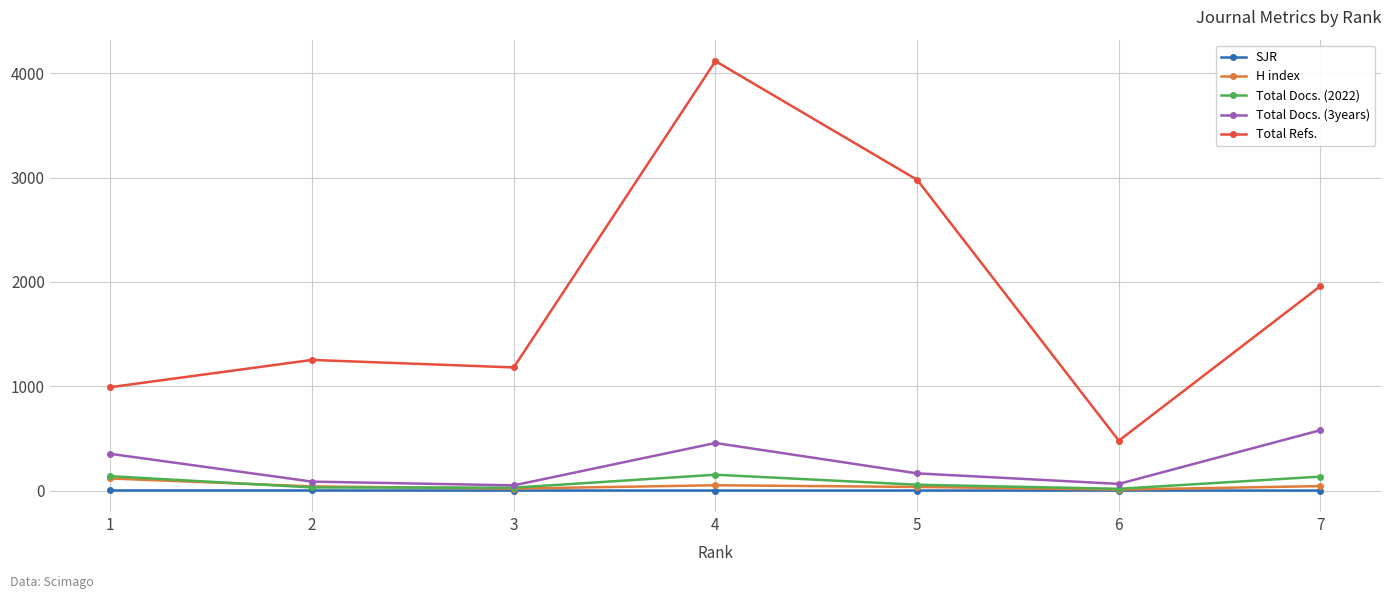

The Total Docs. (3years) series shows 352.0 at 1. True or false?

True